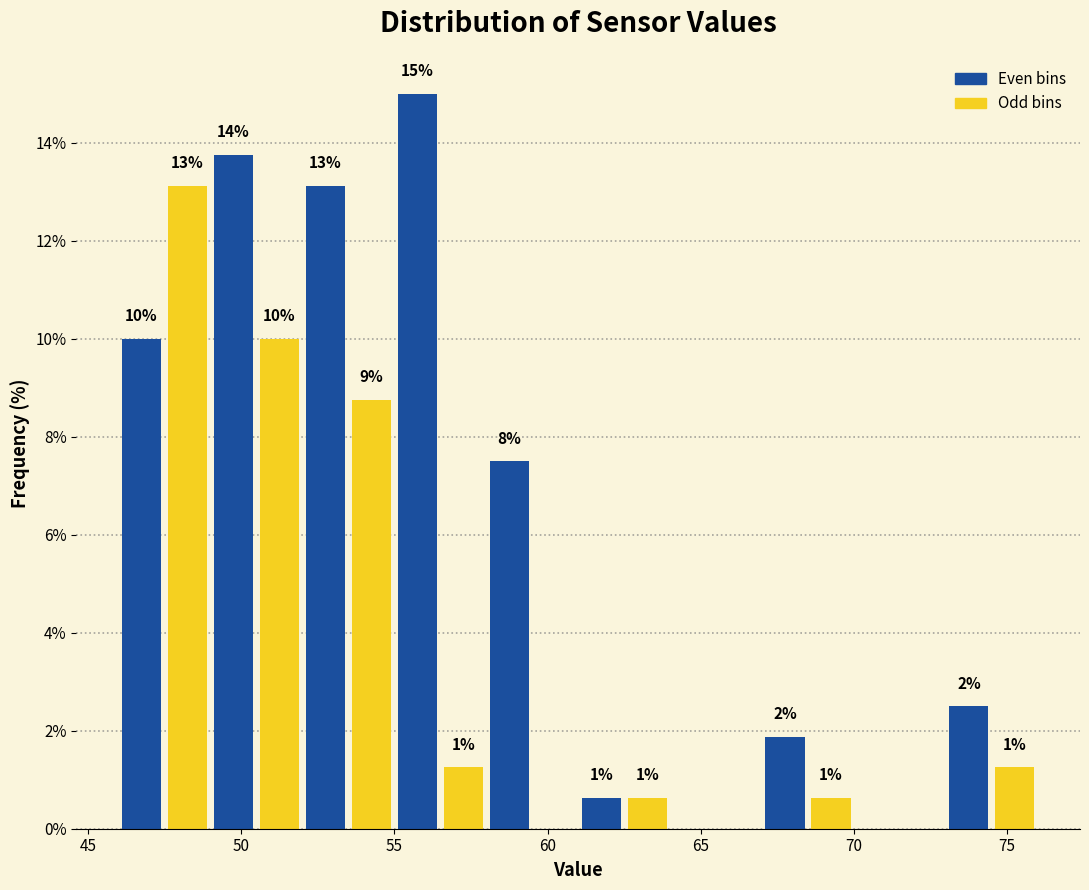

Read against the x-axis, roughly where is the centre of the tallest bar?

56.0